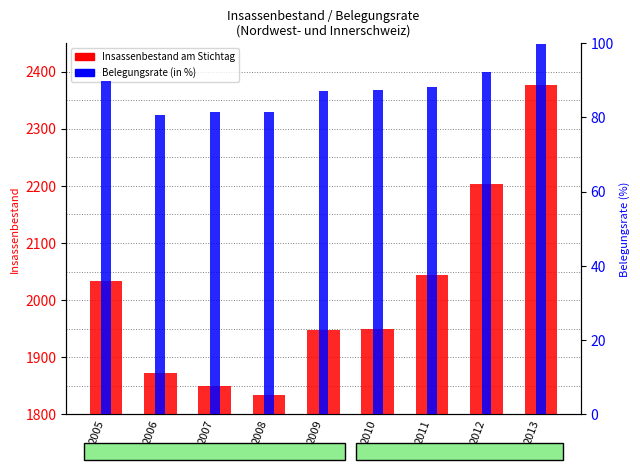

Reading left to right, transcribe all the data shown in this chart.

Insassenbestand am Stichtag: 2034.0	1873.0	1849.0	1833.0	1947.0	1949.0	2044.0	2203.0	2377.0
Belegungsrate (in %): 89.8	80.6	81.5	81.5	87.0	87.4	88.1	92.2	99.8